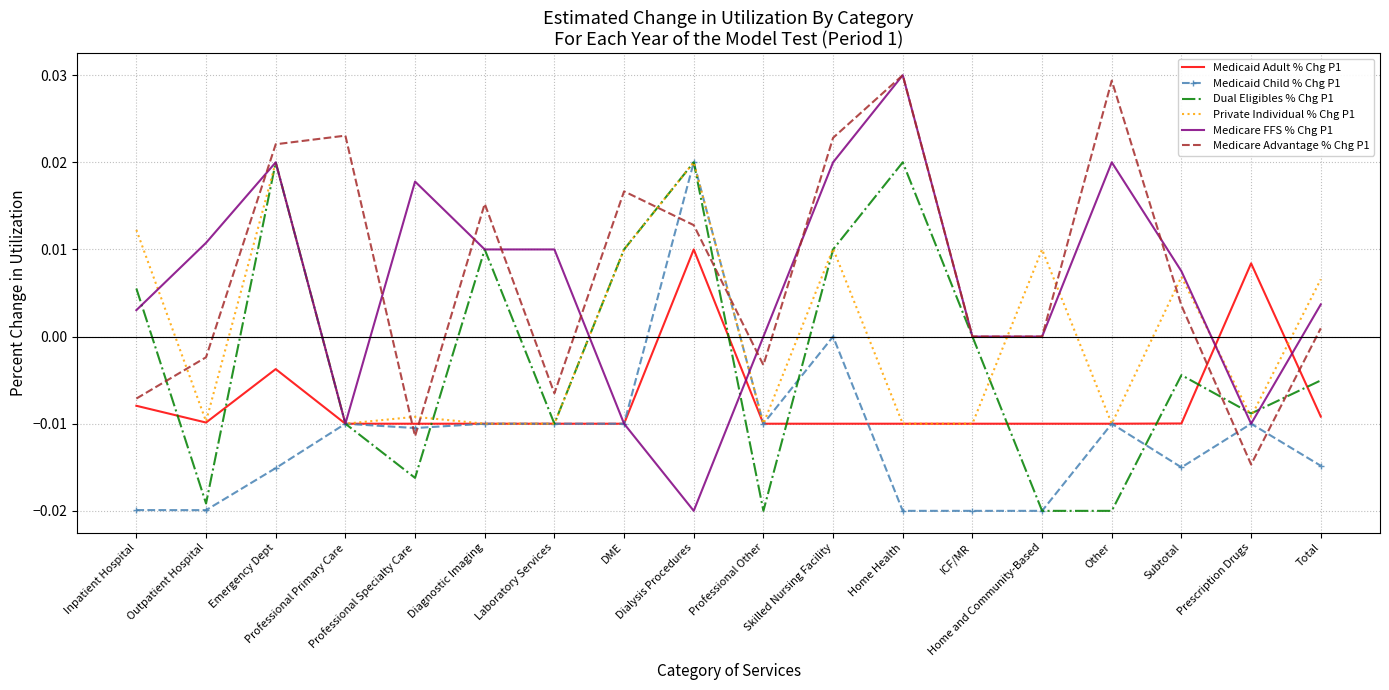

True or false: Medicare Advantage % Chg P1 and Medicaid Child % Chg P1 intersect in this chart.

True